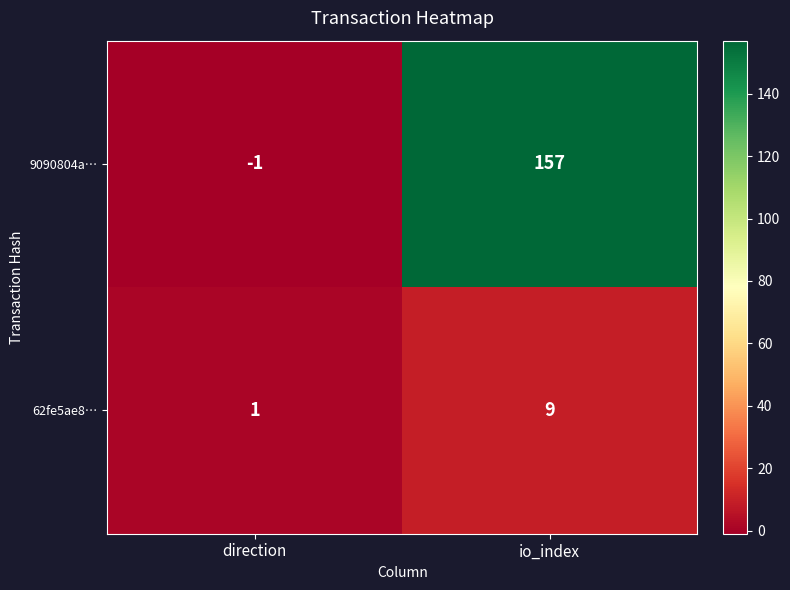

List the series in order of their peak value, lowest first.

62fe5ae8…, 9090804a…